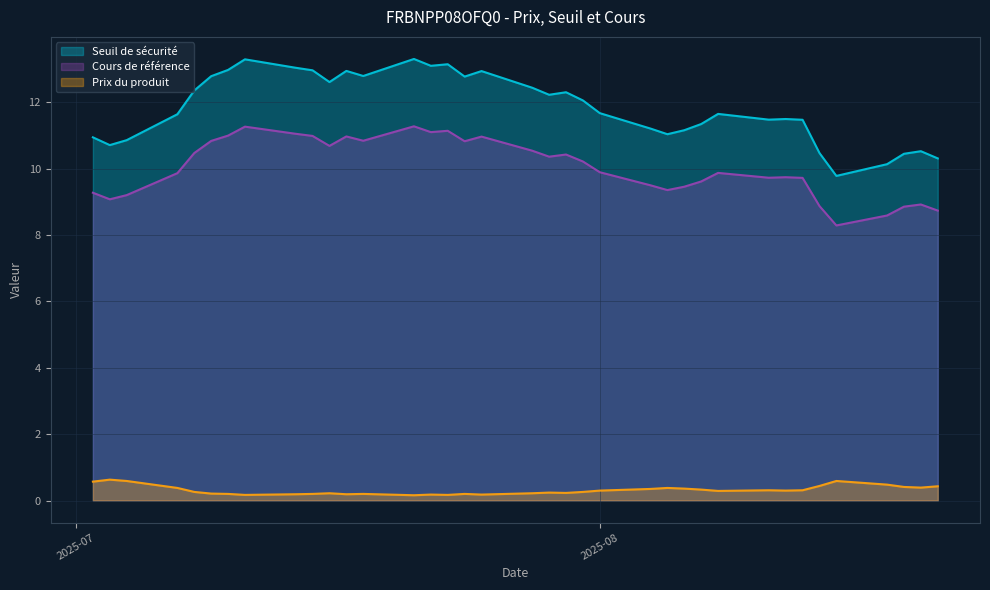

At which category is the sum across all series the highest?

2025-07-21